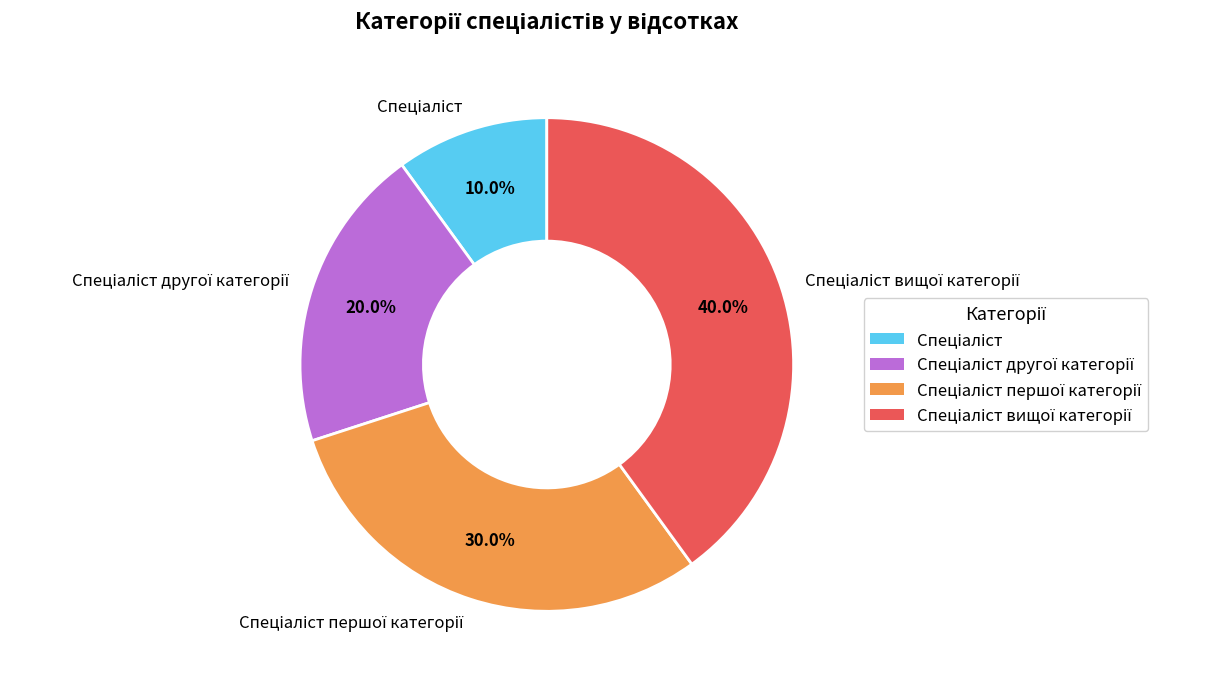

Is there any slice that represents more than half of the pie?

No